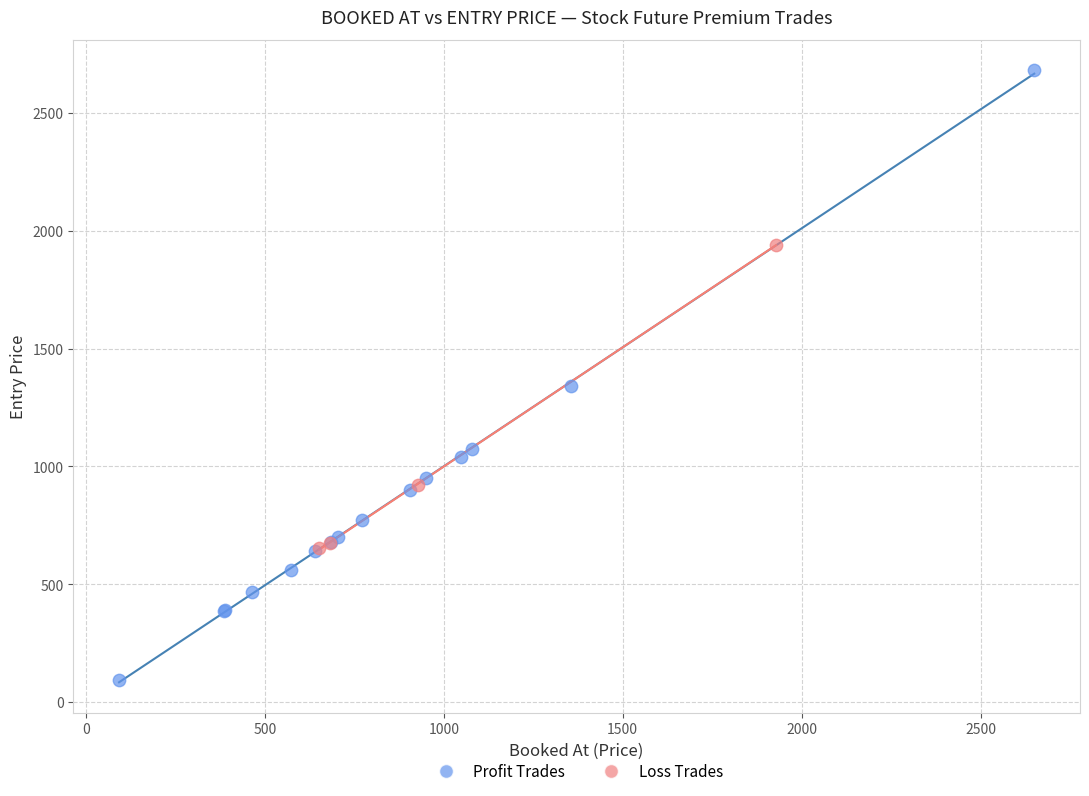

Which series has the widest spread of Y values?

Profit Trades